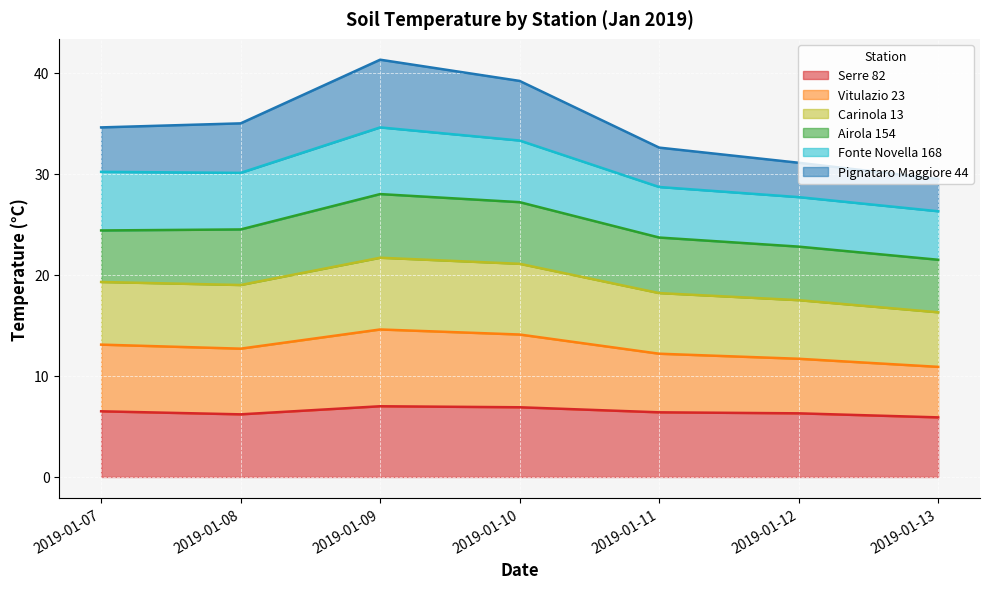

True or false: Pignataro Maggiore 44 and Serre 82 intersect in this chart.

False